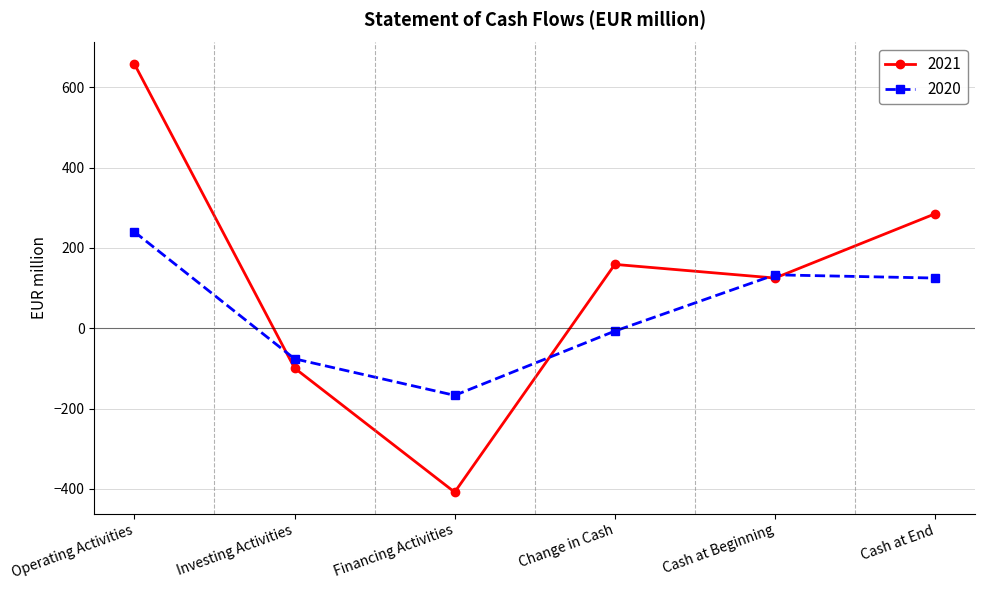

How many values in 2021 are below zero?

2